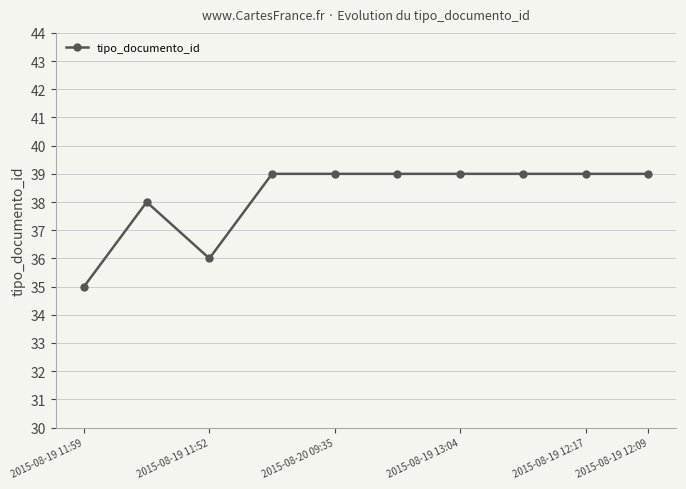

What is the value of the 1st point from the left?

35